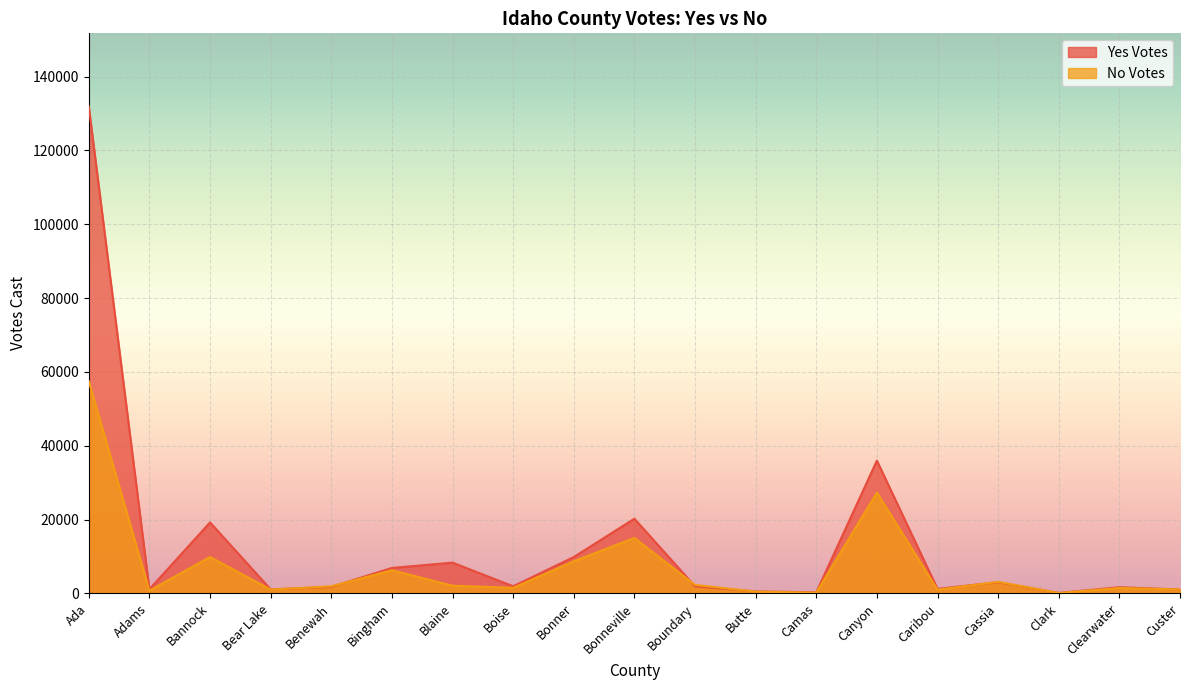

What is the sum of all No Votes values?

141901